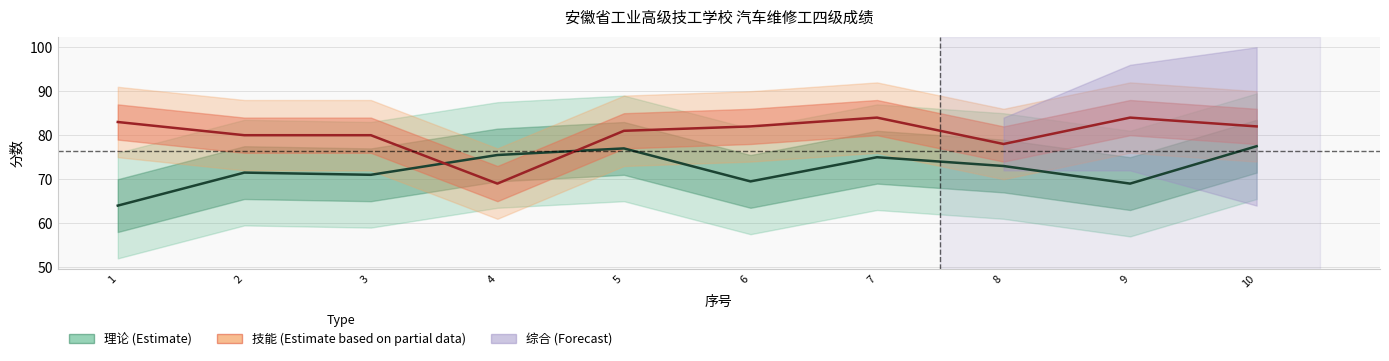

Reading left to right, list all the values displayed in this chart.

理论 (Estimate): 64.0	71.5	71.0	75.5	77.0	69.5	75.0	73.0	69.0	77.5
技能 (Estimate based on partial data): 83.0	80.0	80.0	69.0	81.0	82.0	84.0	78.0	84.0	82.0